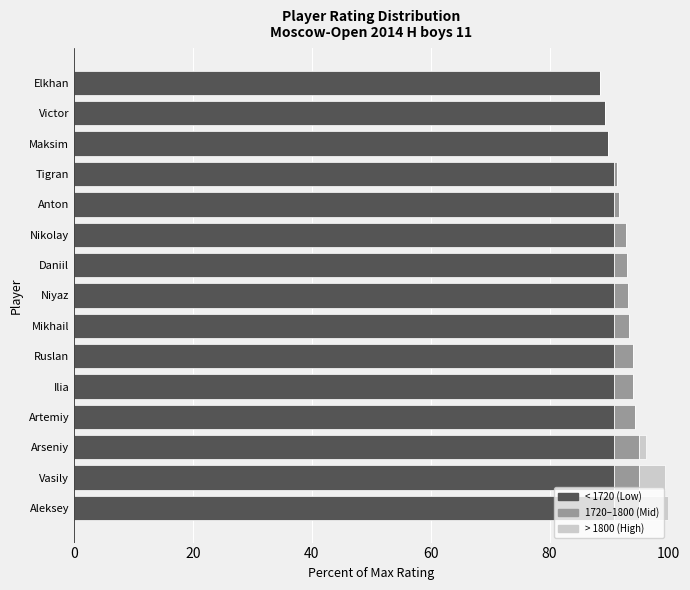

The < 1720 (Low) series shows 157.5 at Ilia. True or false?

False